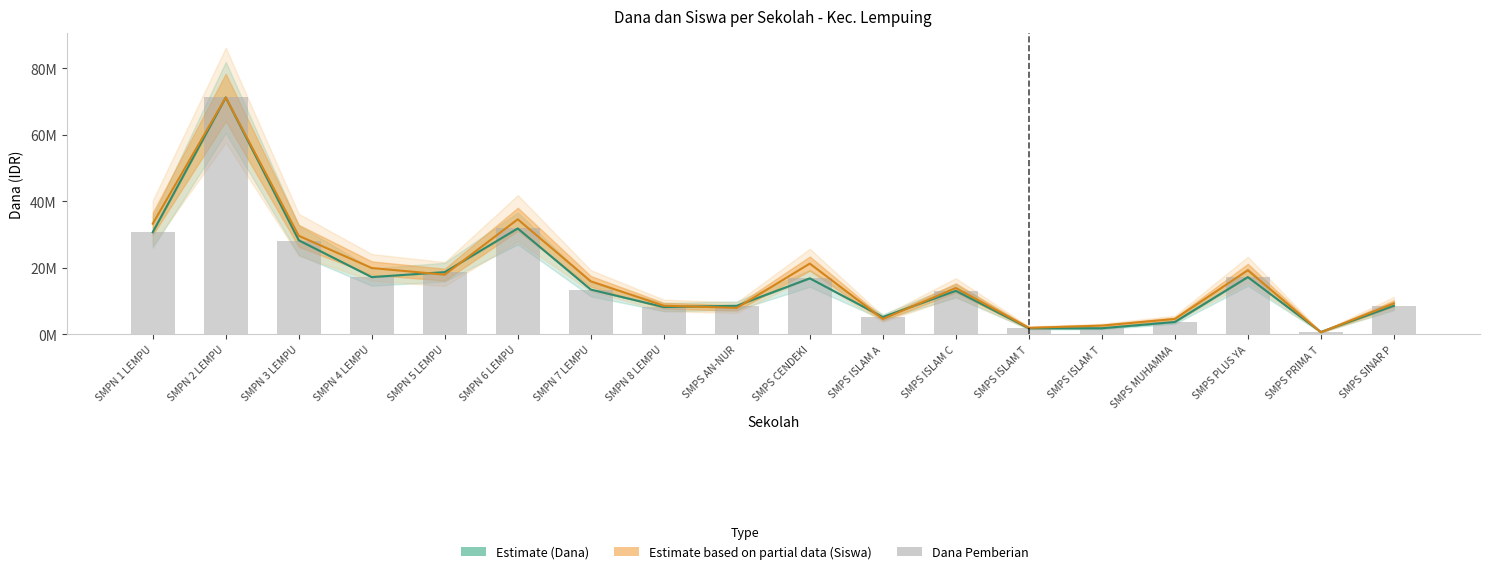

Reading left to right, extract all data points from this chart.

SMPN 1 LEMPU=30750000	SMPN 2 LEMPU=71250000	SMPN 3 LEMPU=28125000	SMPN 4 LEMPU=17250000	SMPN 5 LEMPU=18750000	SMPN 6 LEMPU=31875000	SMPN 7 LEMPU=13500000	SMPN 8 LEMPU=8250000	SMPS AN-NUR=8625000	SMPS CENDEKI=16875000	SMPS ISLAM A=5250000	SMPS ISLAM C=13125000	SMPS ISLAM T=1875000	SMPS ISLAM T=1875000	SMPS MUHAMMA=3750000	SMPS PLUS YA=17250000	SMPS PRIMA T=750000	SMPS SINAR P=8625000